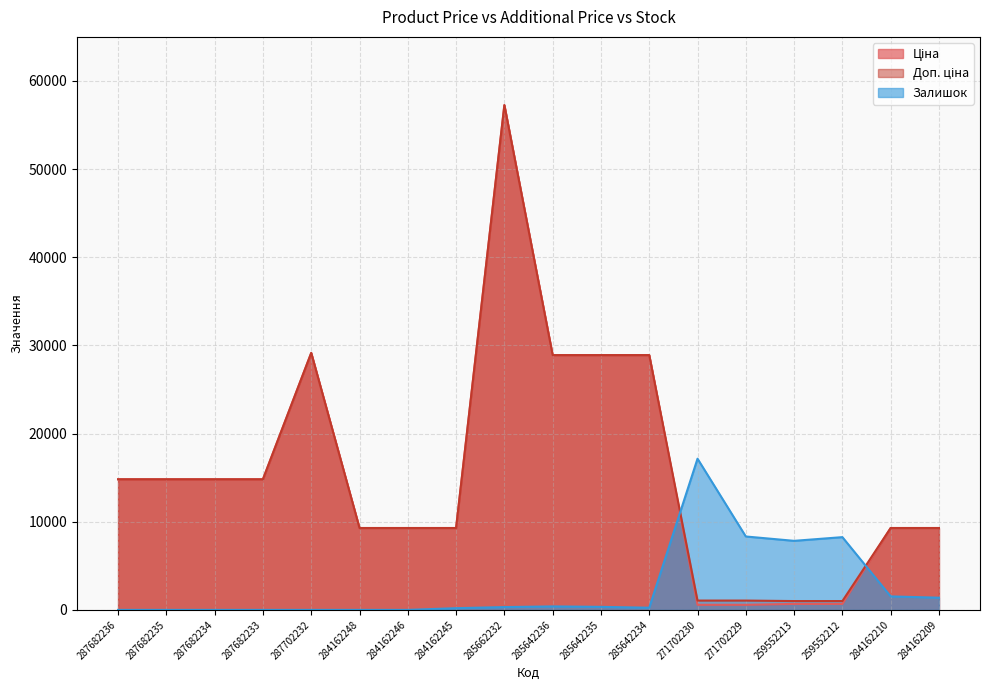

Where is the first local minimum for Залишок?

285642234